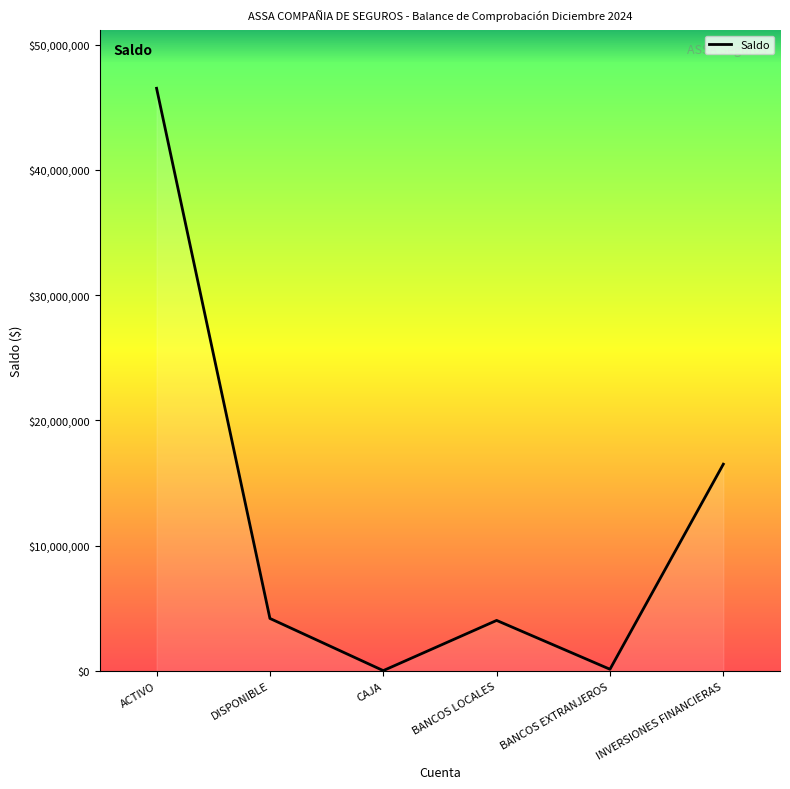

Reading left to right, list all the values displayed in this chart.

46512412.2	4190775.6	24395.8	4032486.1	133893.6	16504825.9